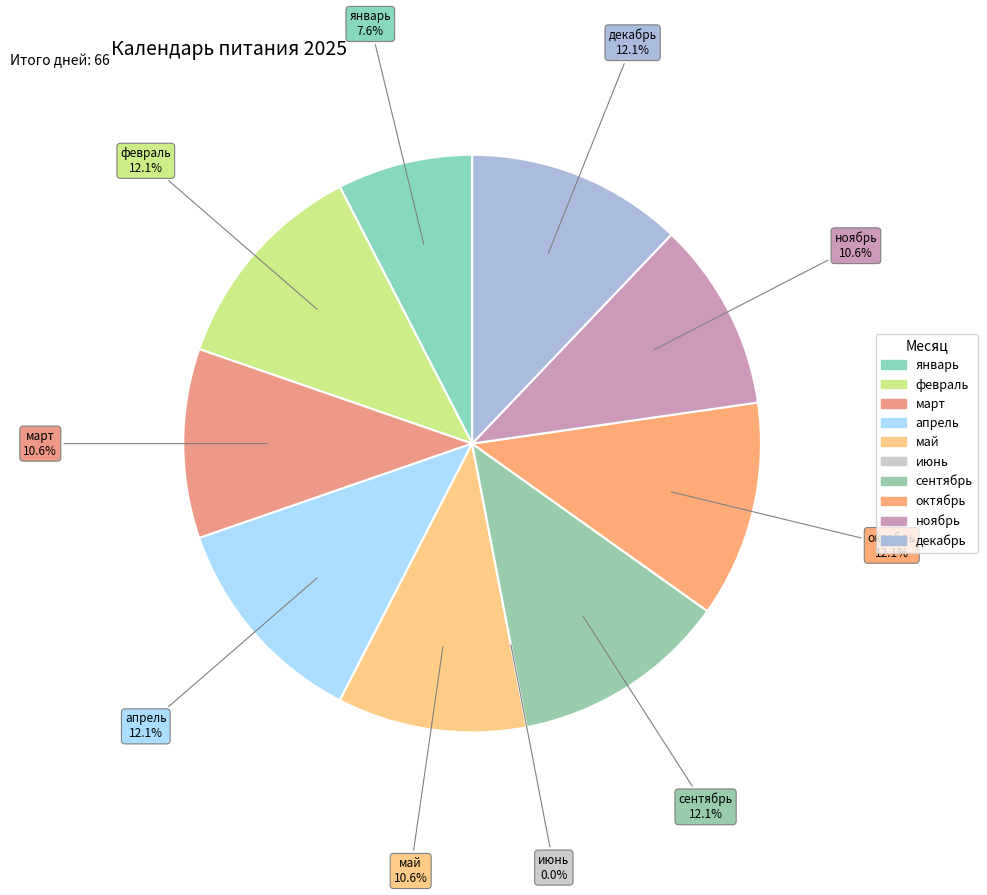

To the nearest percent, what is the combined percentage of май and сентябрь?

23%